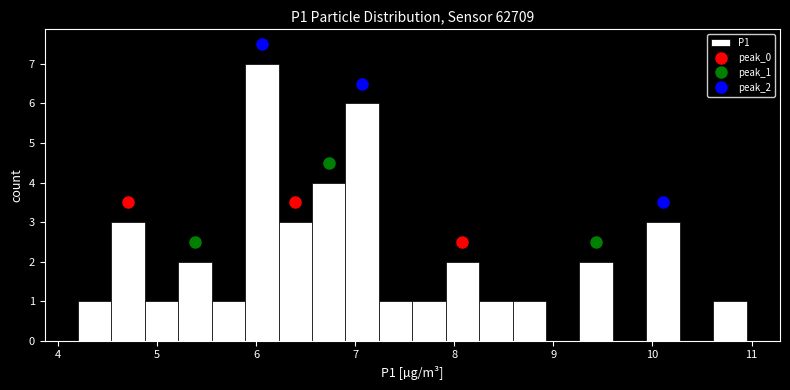

Read against the x-axis, roughly where is the centre of the tallest bar?

6.1